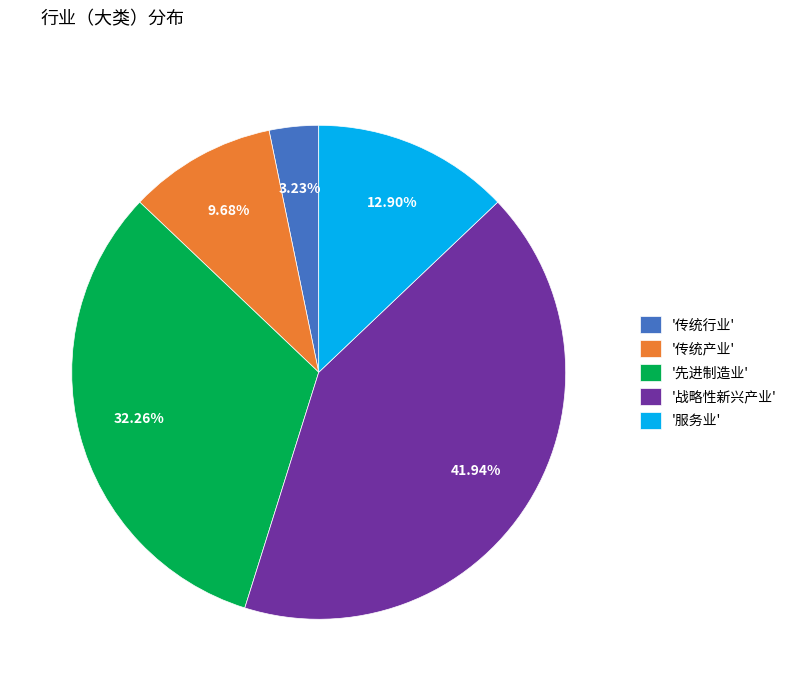

Which has a higher value, '战略性新兴产业' or '传统行业'?

'战略性新兴产业'